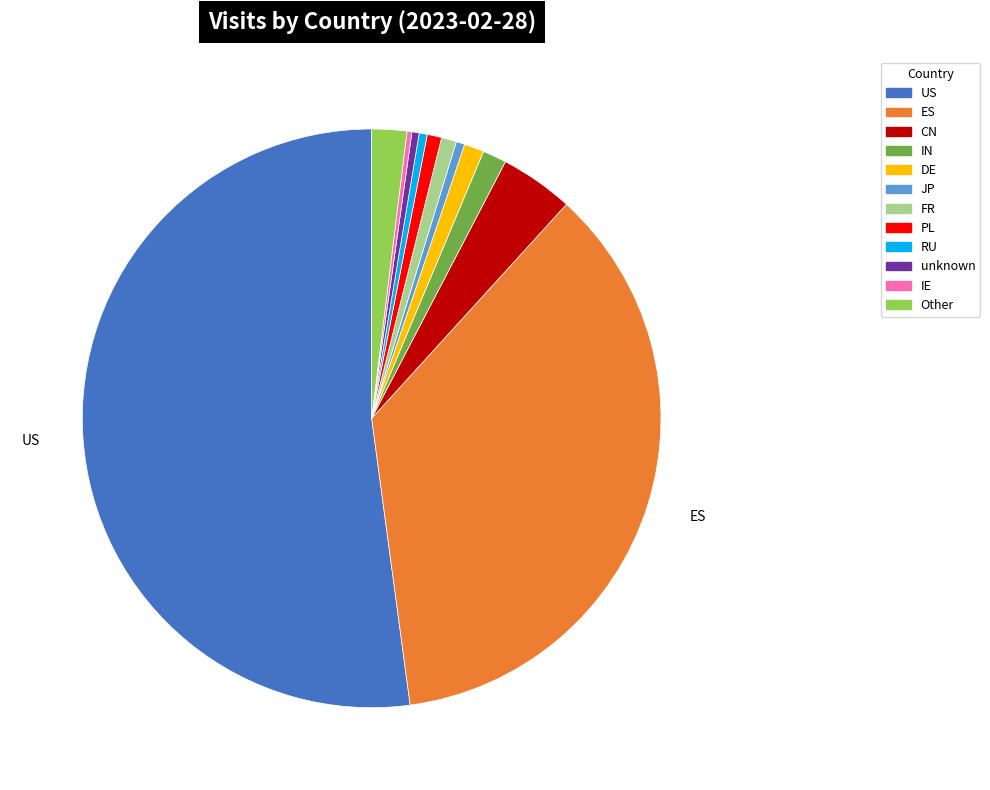

Between DE and unknown, which is larger?

DE